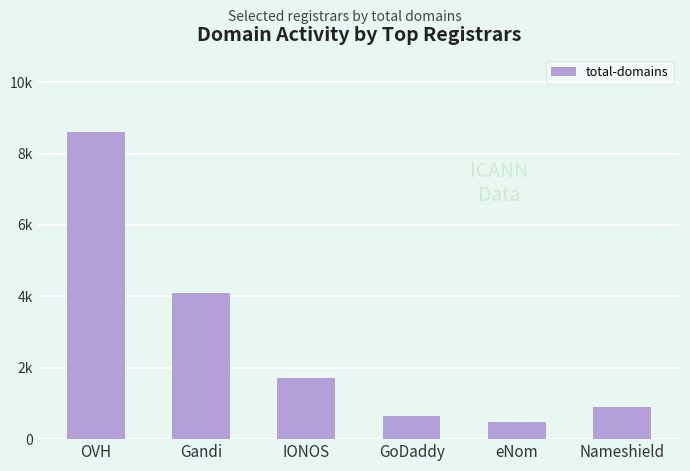

Are the bars horizontal?

No